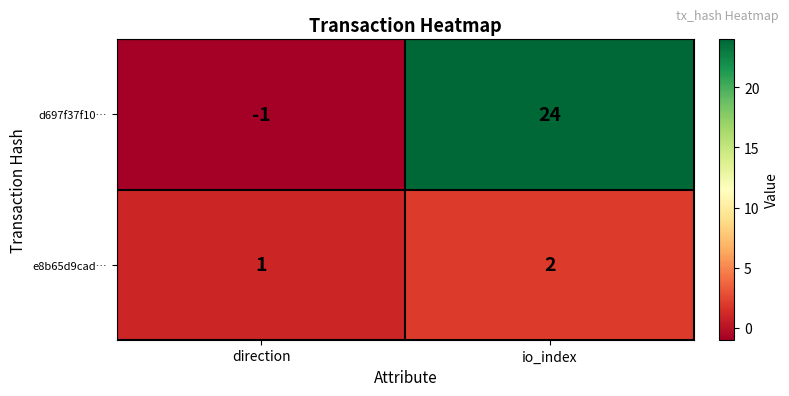

Is it true that e8b65d9cad… equals 1 at io_index?

False